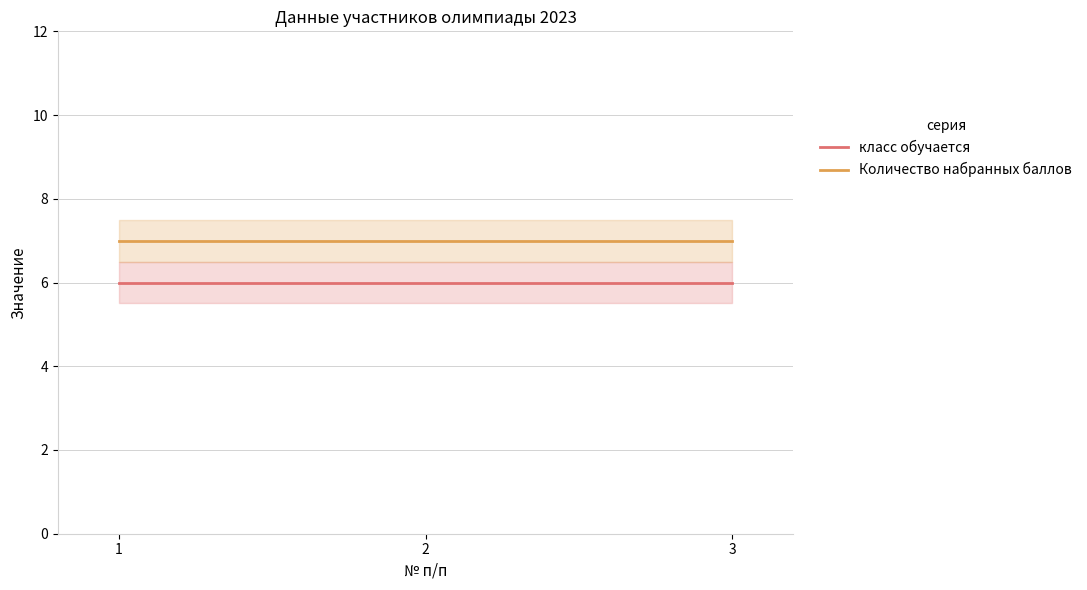

Is this an area chart (filled region under the line)?

No